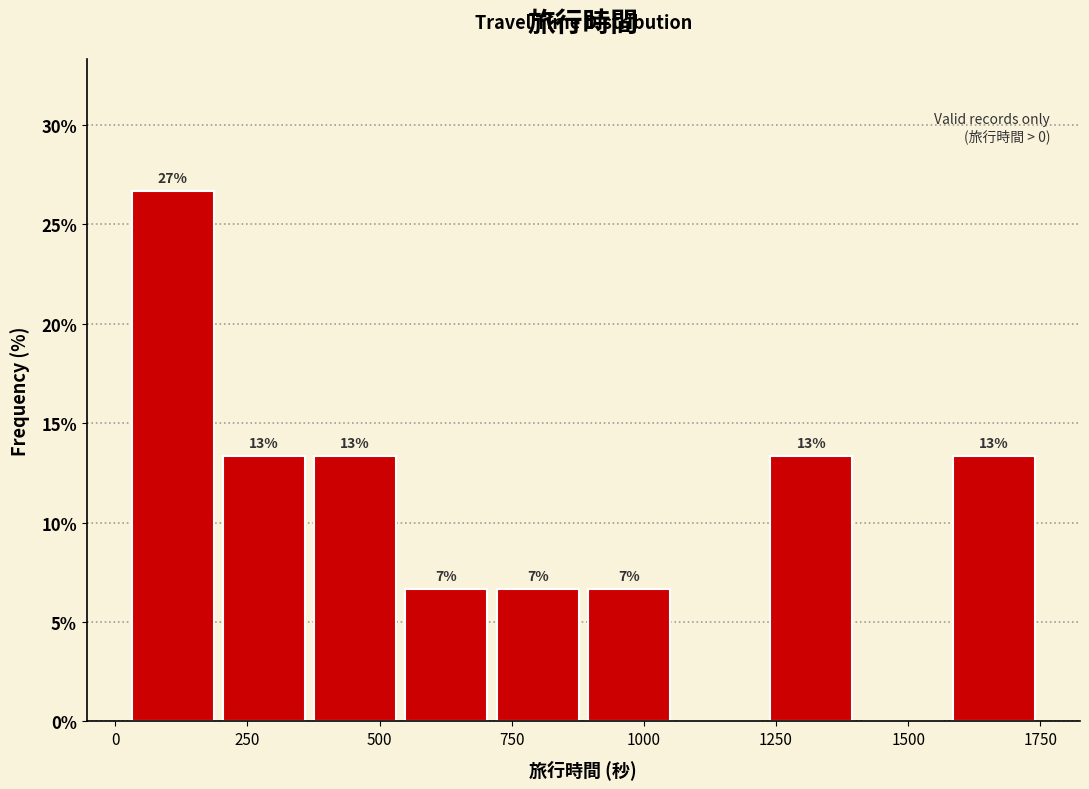

Around what value on the x-axis is the tallest bar? Give the approximate position of its centre, as read against the axis.

100